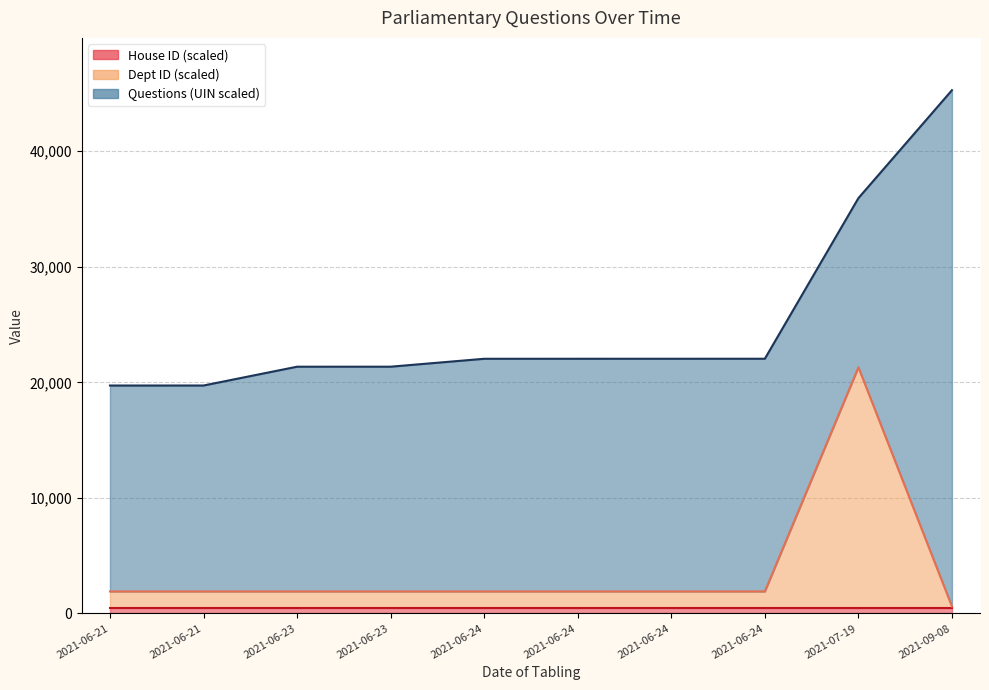

Does the chart display data point markers on the line(s)?

No